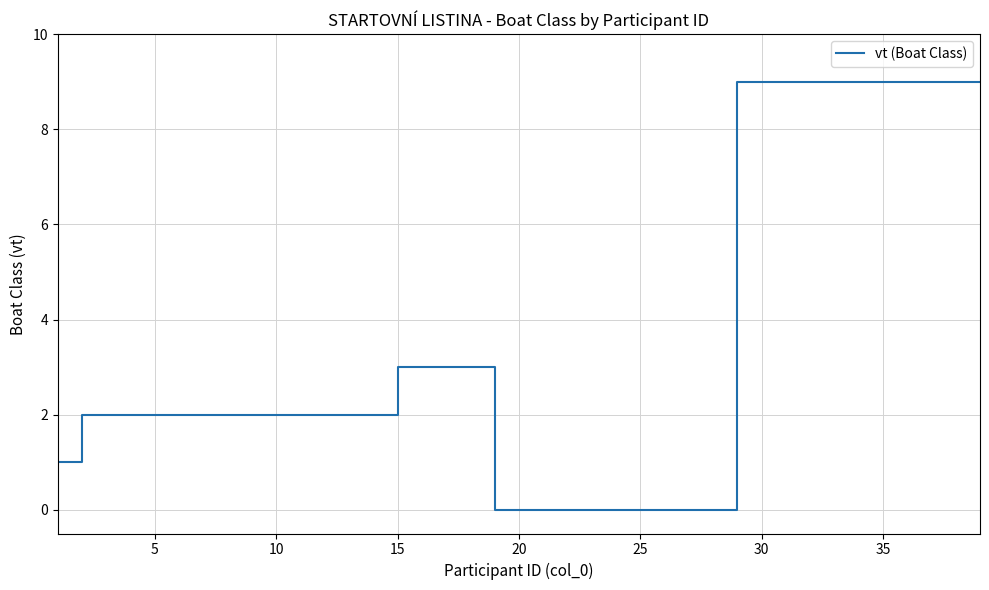

What is the difference between the maximum and minimum values?

9